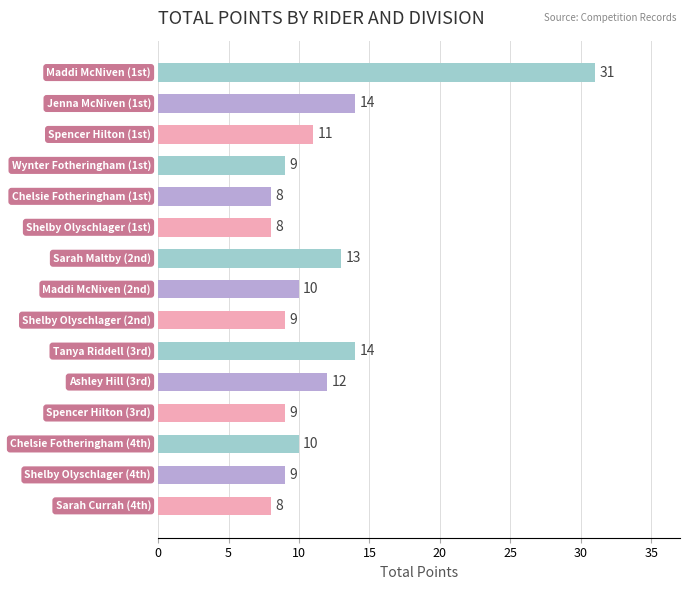

Reading bottom to top, transcribe all the data shown in this chart.

8	9	10	9	12	14	9	10	13	8	8	9	11	14	31